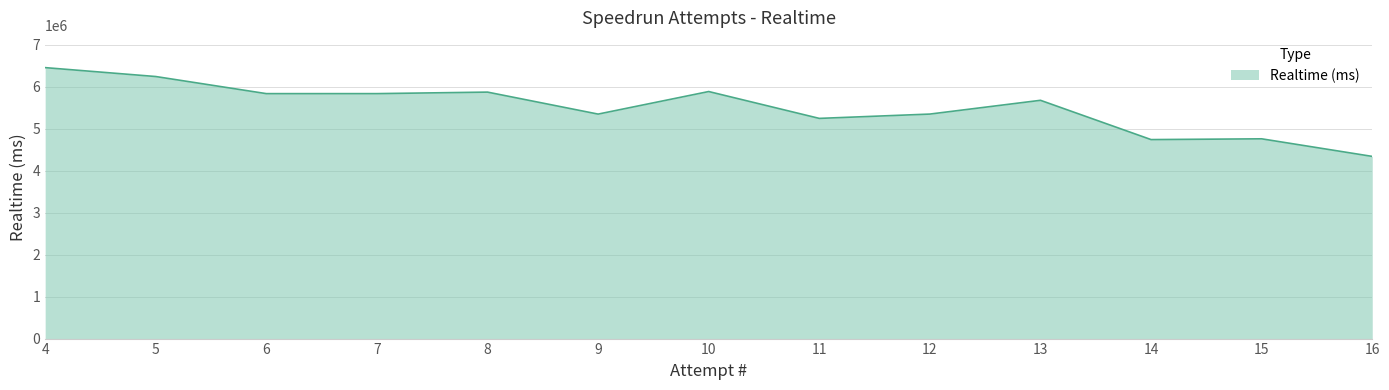

Count the number of data series in this chart.

1